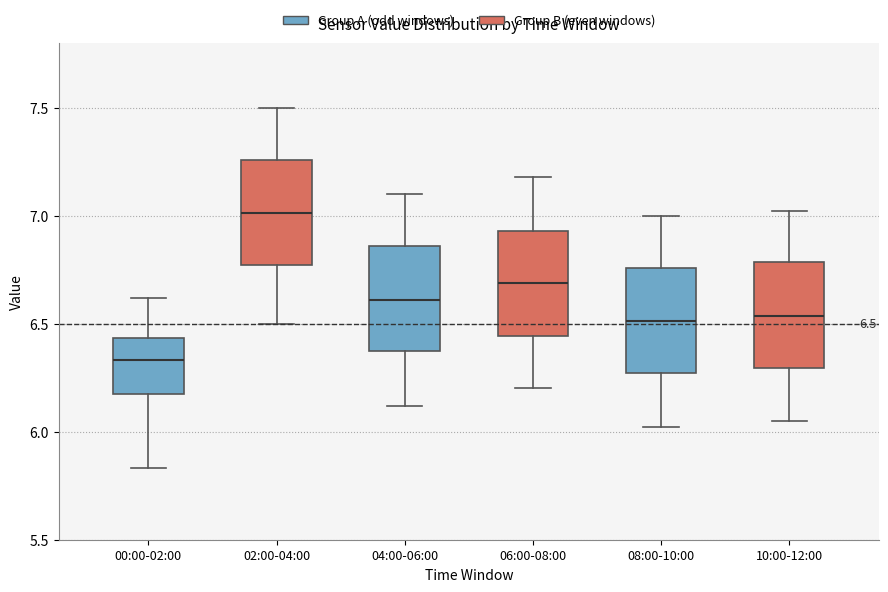

Which box has the highest median line?

02:00-04:00